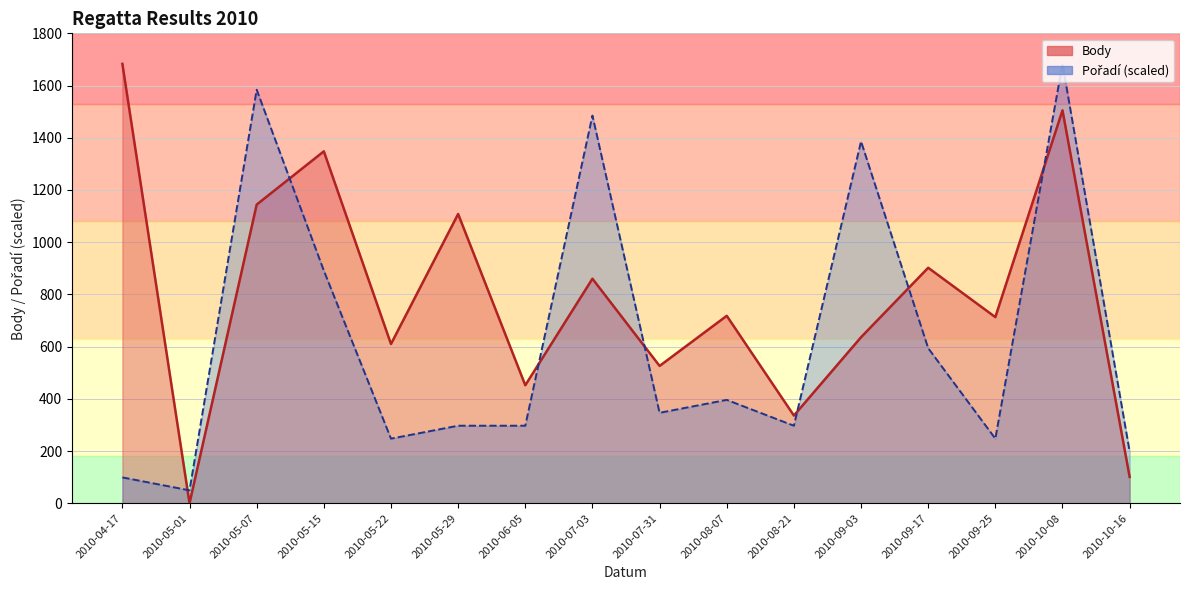

After their last crossing, which series has the higher values: Pořadí or Body?

Pořadí